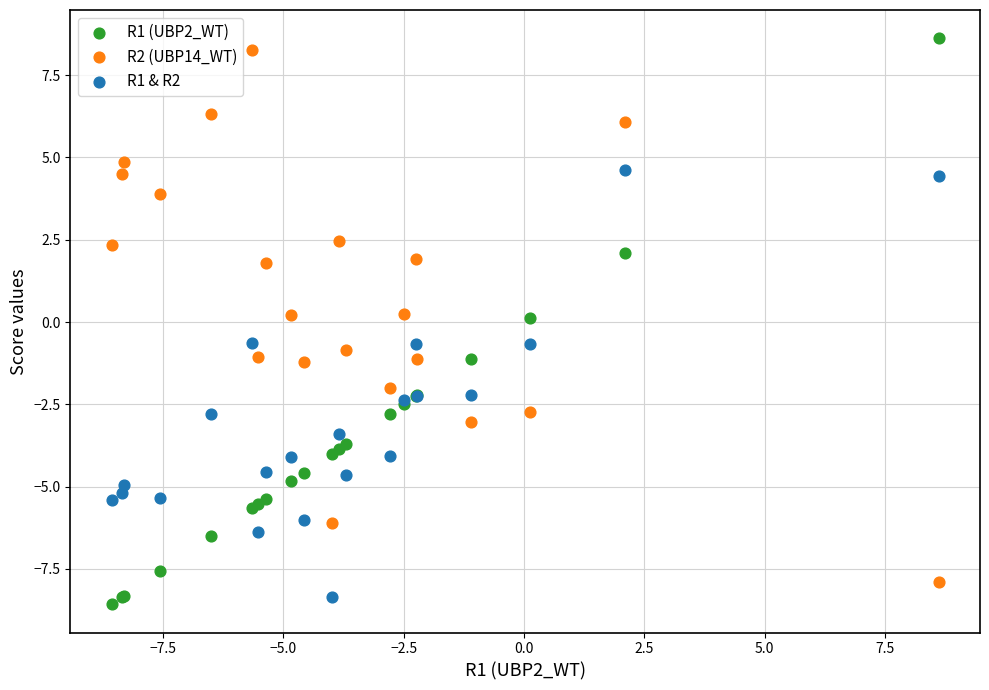

What is the X range (max minus min) for the scatter plot?

17.2